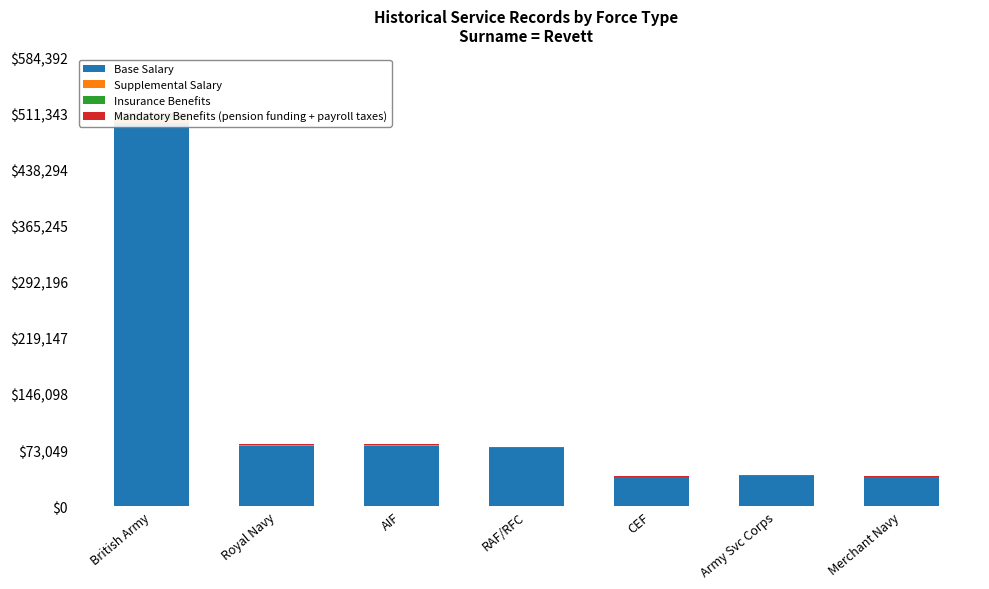

How many bars are there in each group?

4